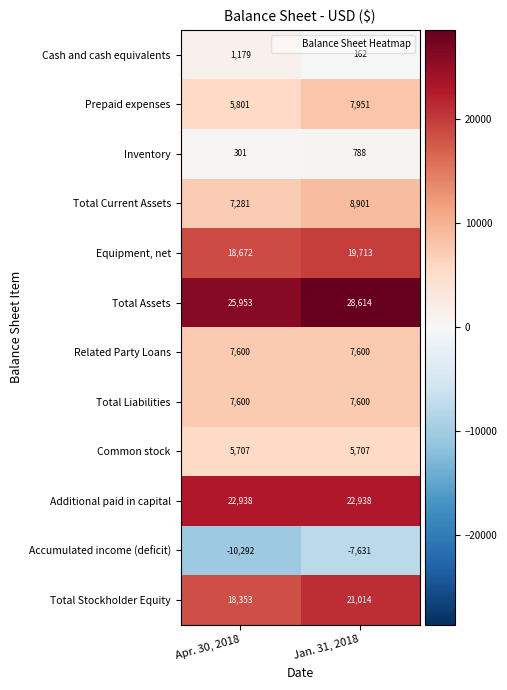

How many categories are shown in the chart?

2